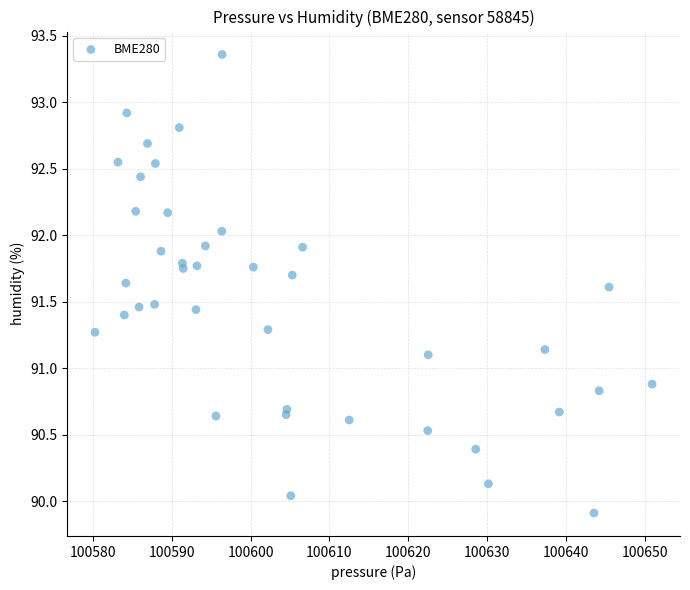

What is the range of X values (max minus min)?

70.7